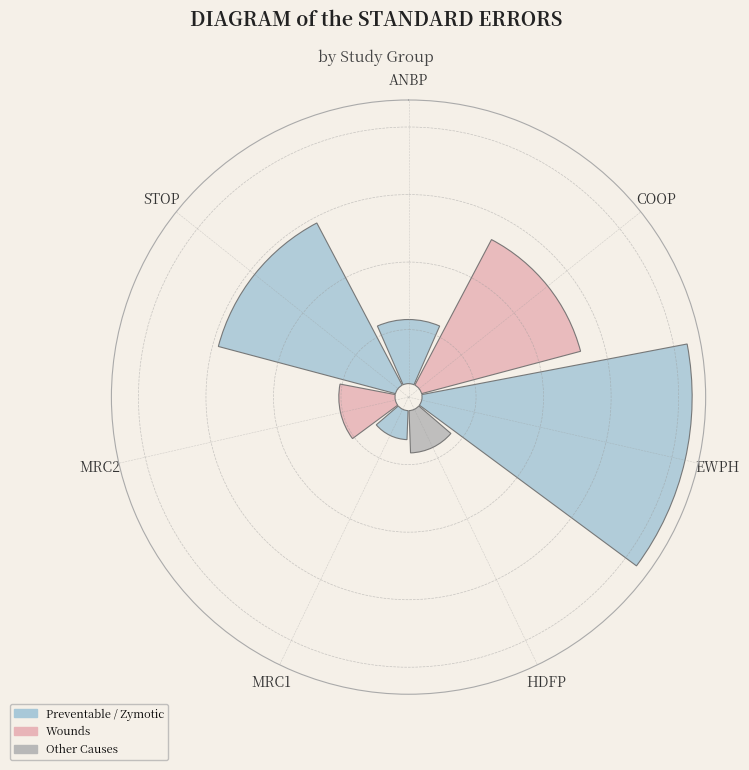

Is there any slice that represents more than half of the pie?

No